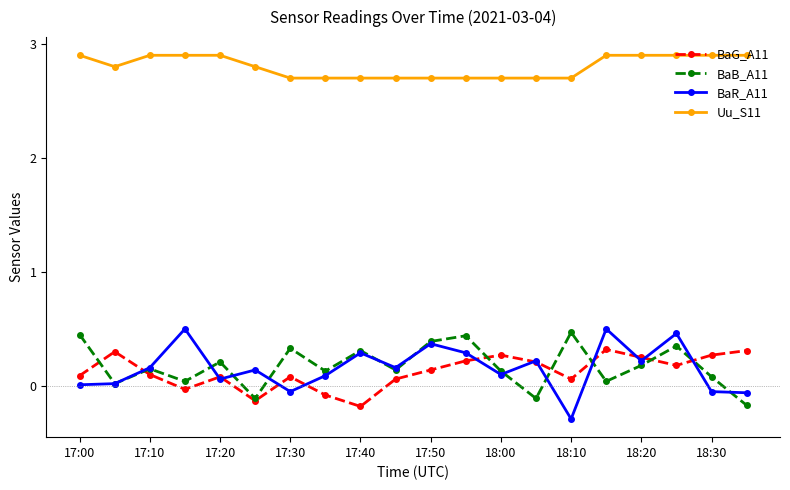

At how many categories does at least one series exceed 1?

20